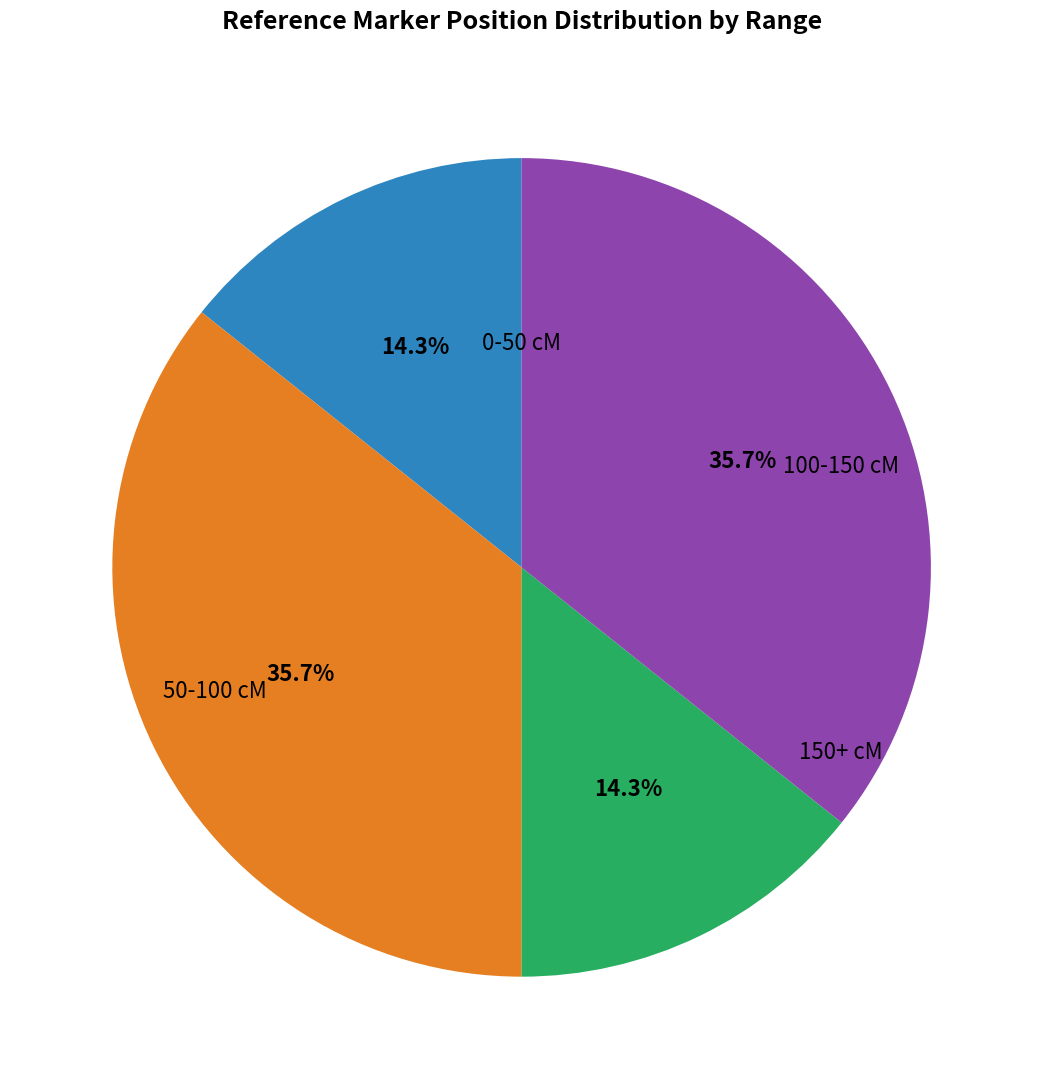

Is there any slice that represents more than half of the pie?

No